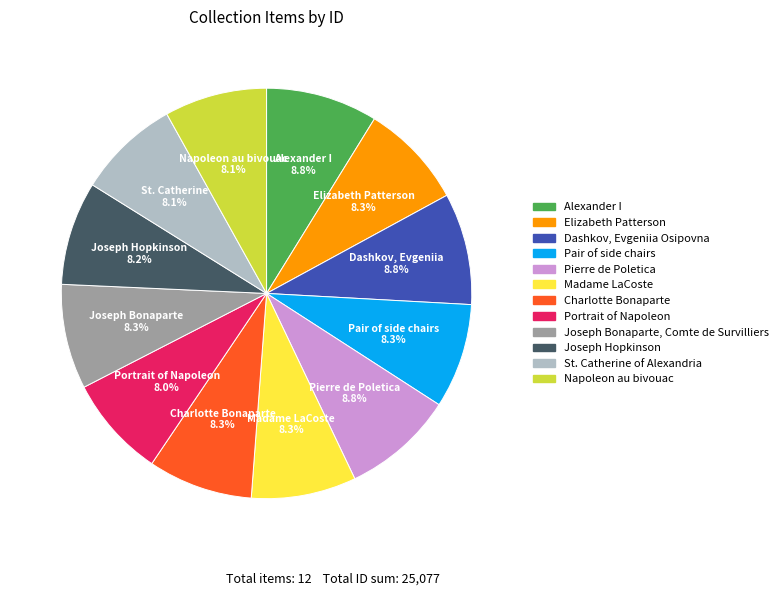

Count the number of slices in the pie.

12